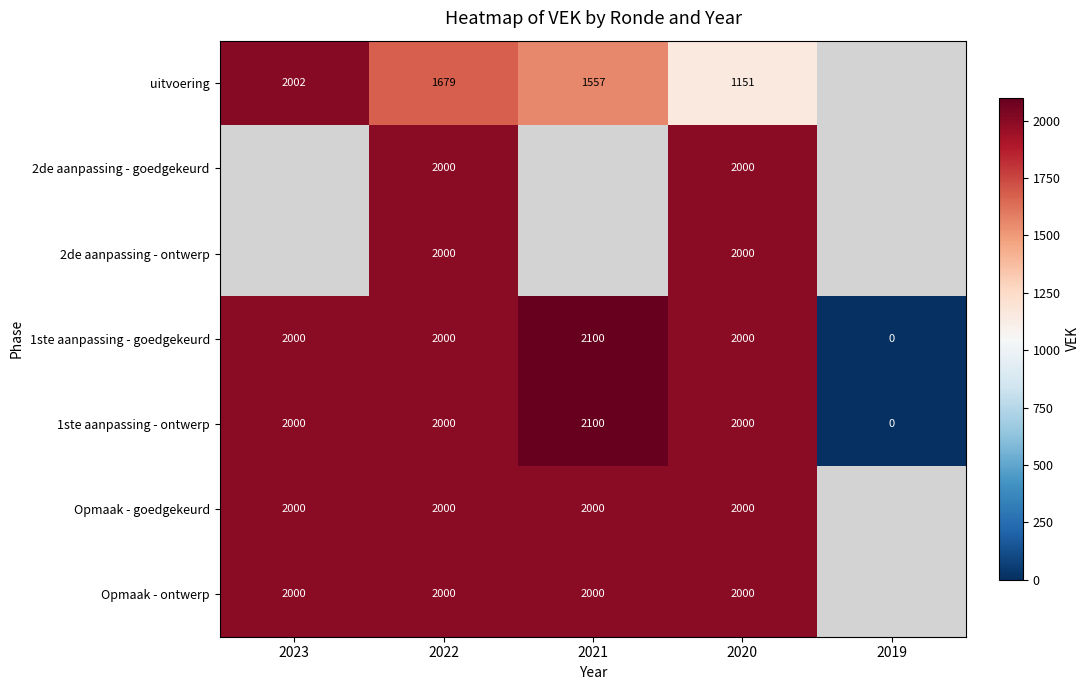

What is the total value across all series at 2022?

13679